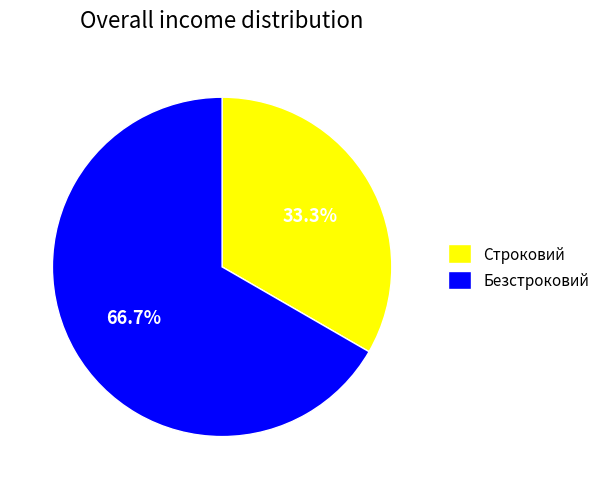

The Строковий slice represents 33% of the pie. True or false?

True